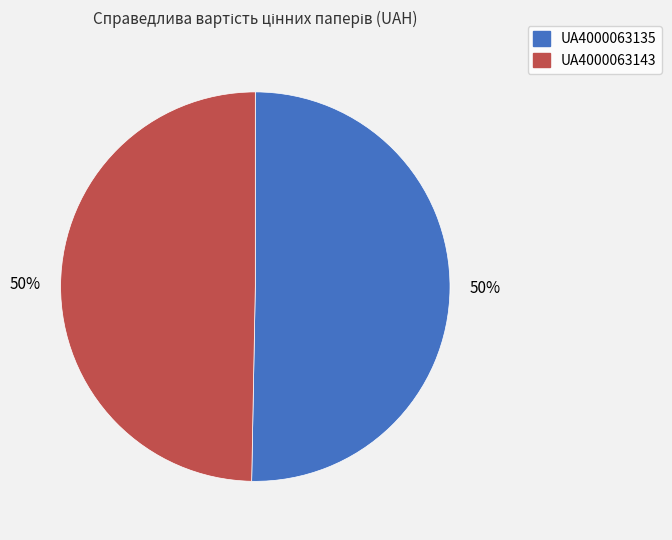

Combined, do UA4000063143 and UA4000063135 account for over 50%?

Yes